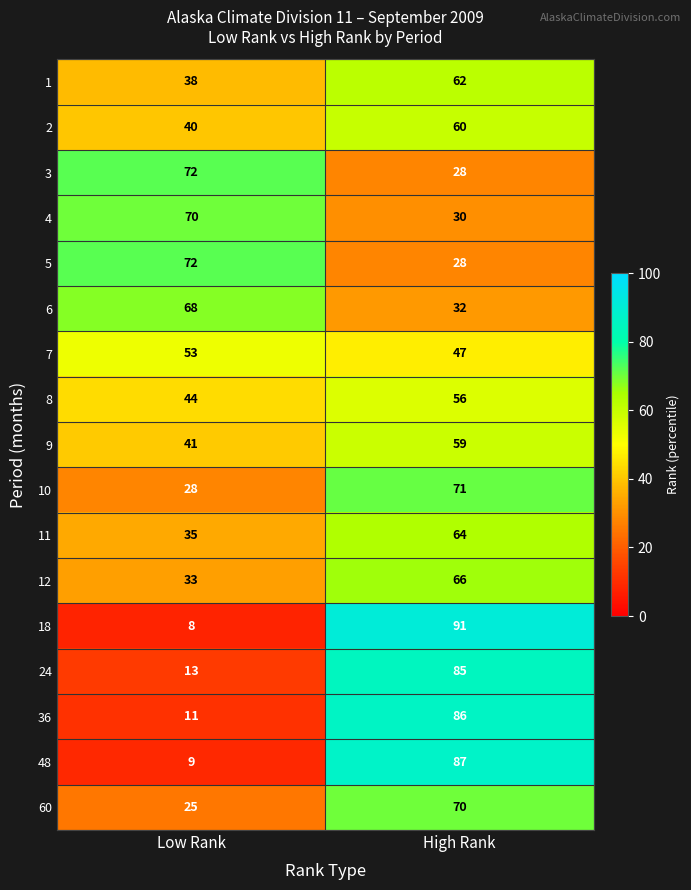

What is the difference between the highest and lowest values at Low Rank?

64